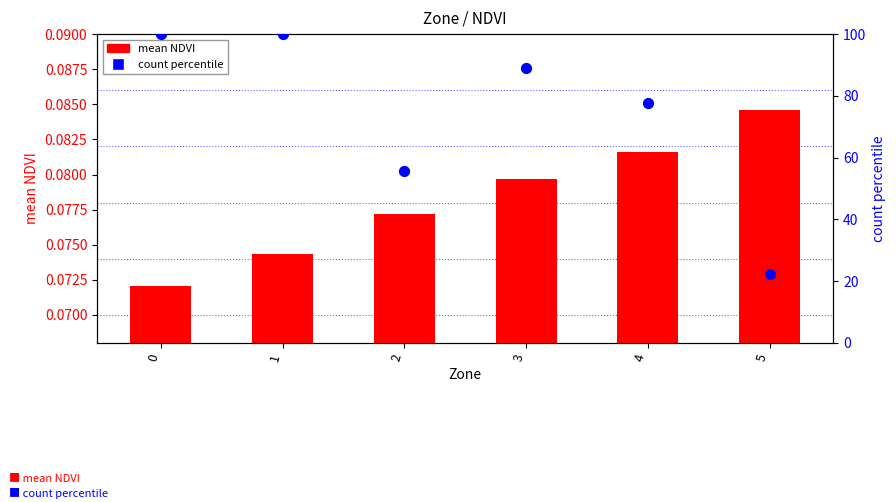

Which series reaches the minimum Y coordinate?

mean NDVI